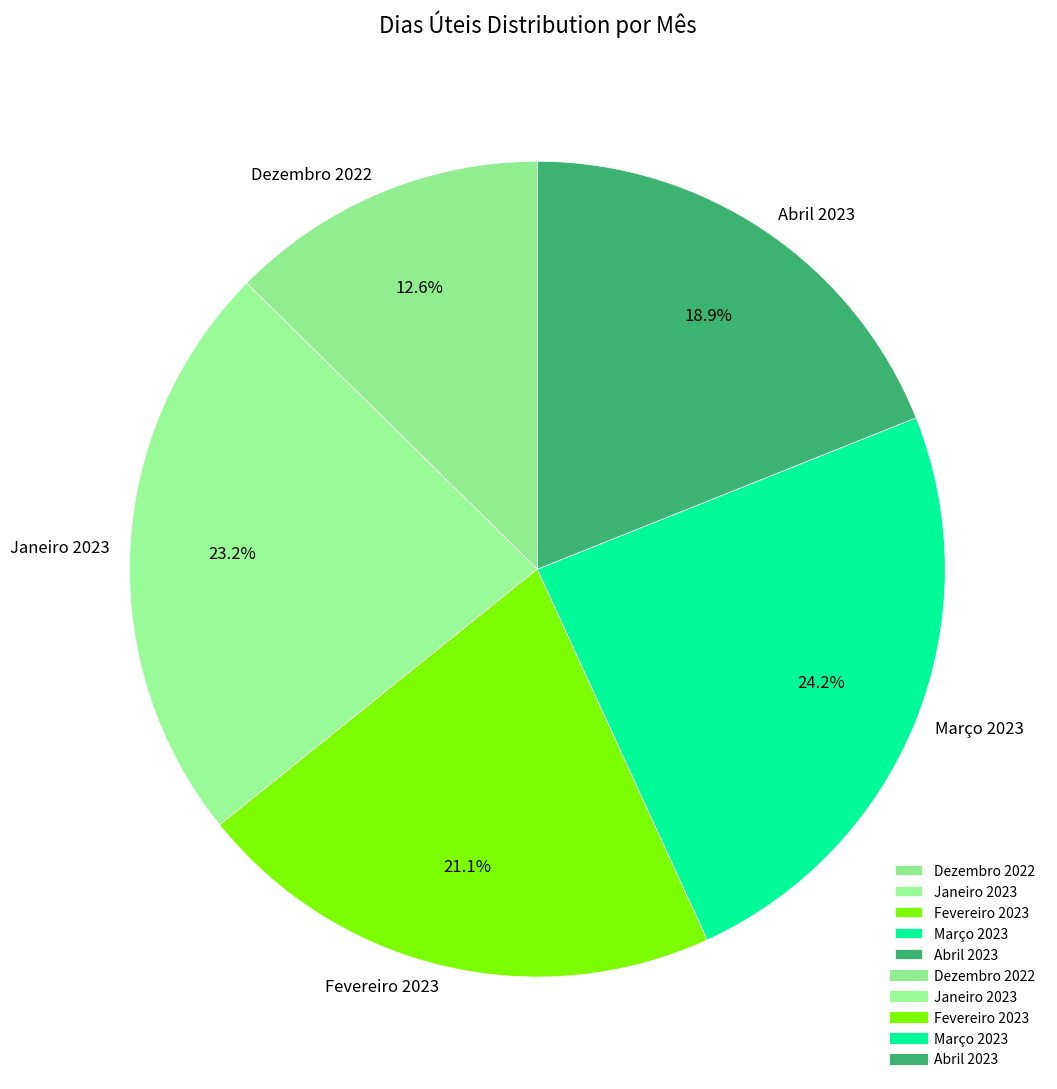

To the nearest percent, what percentage of the pie is Dezembro 2022?

13%